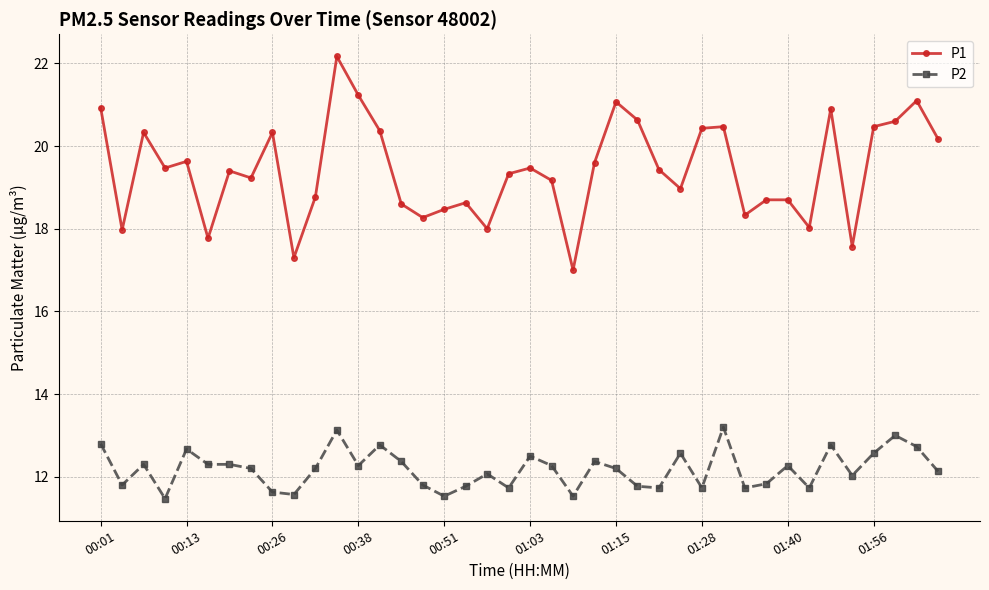

What is the difference between the maximum and second lowest values in the P1 series?

4.9